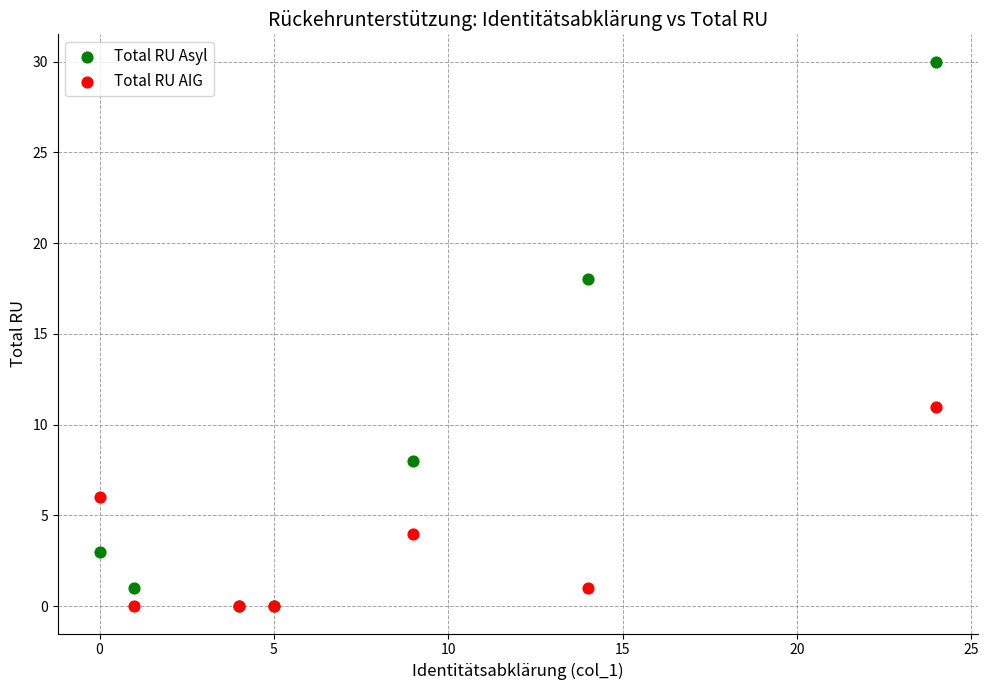

Which series contains the highest Y value?

Total RU Asyl